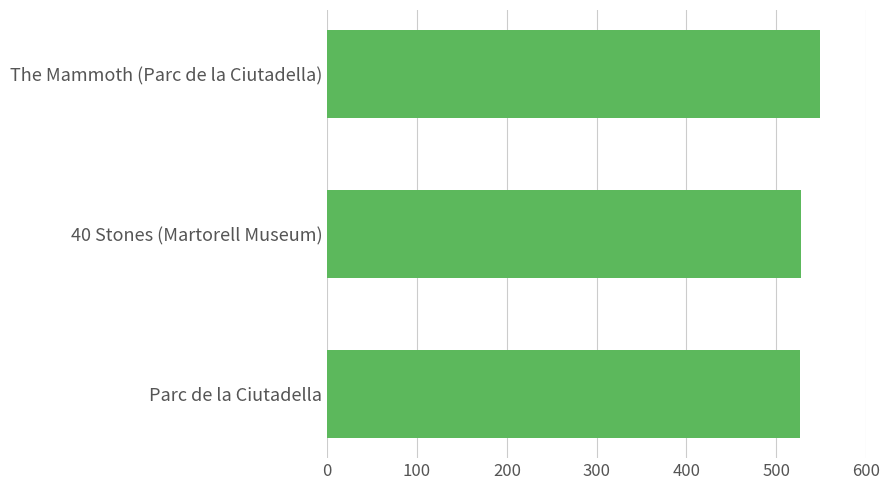

Which label corresponds to the largest value in the chart?

The Mammoth (Parc de la Ciutadella)